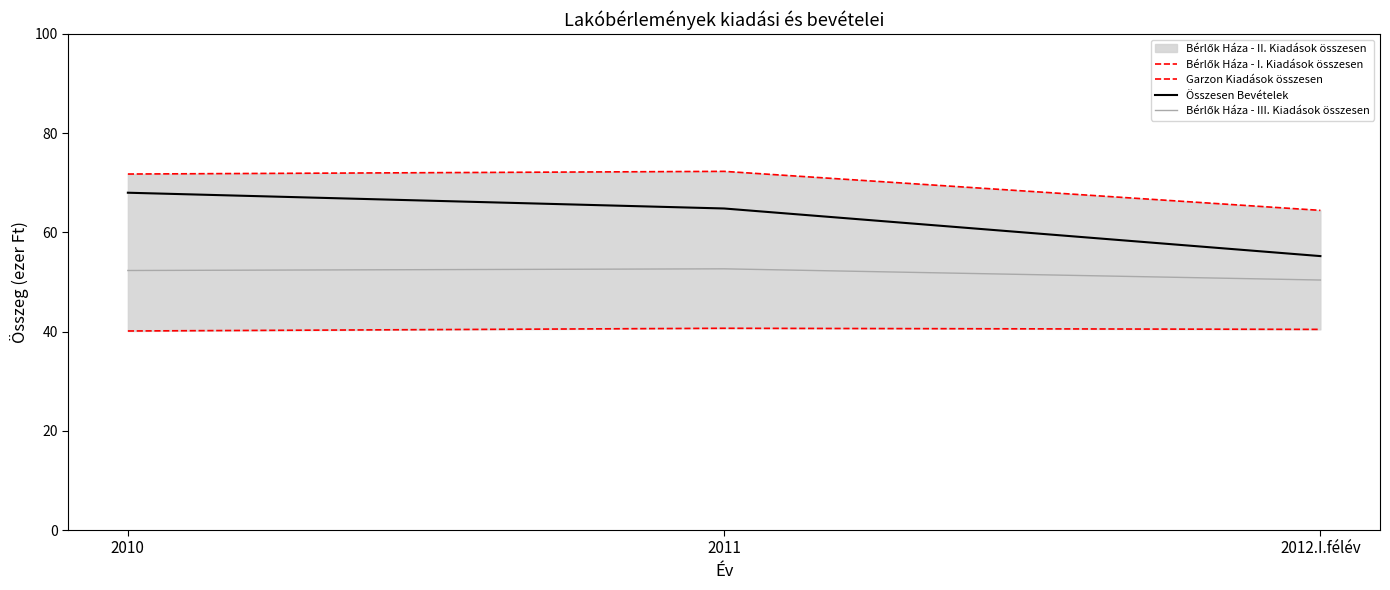

What is the difference between the maximum and minimum values in the Garzon Kiadások összesen series?

0.5